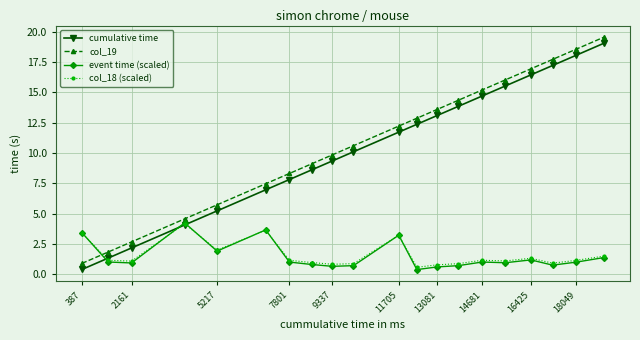

Which series ends up on top after the final intersection of col_19 and col_18 (scaled)?

col_19